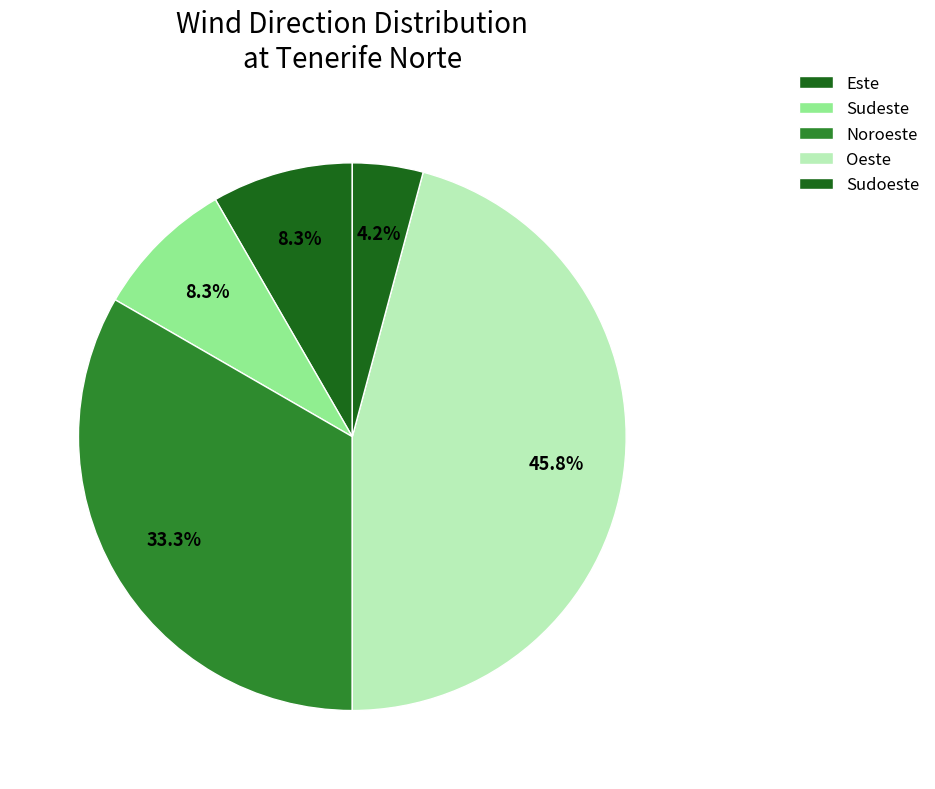

Which slice is the largest?

Oeste